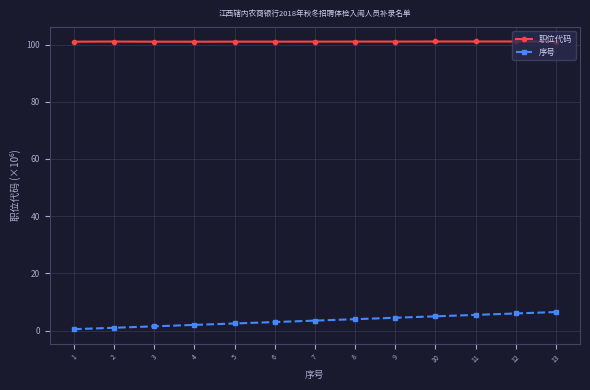

How many data points does each series have?

13